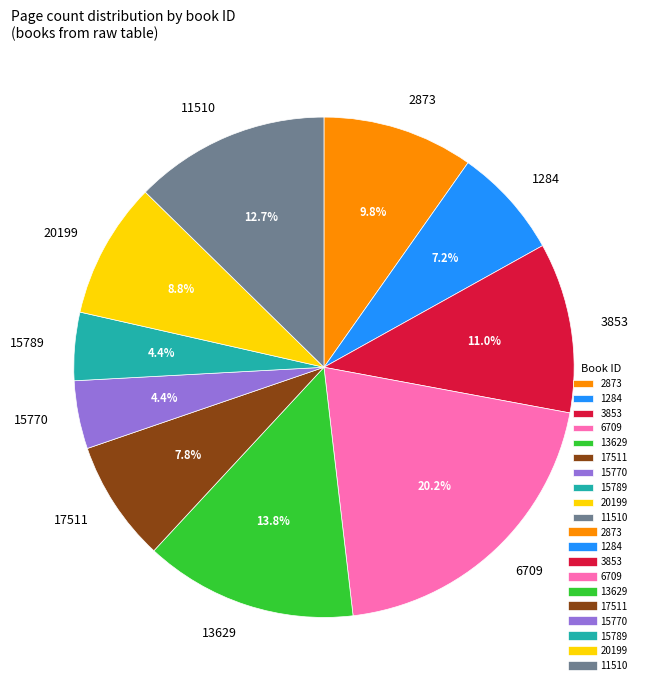

Is there any slice that represents more than half of the pie?

No